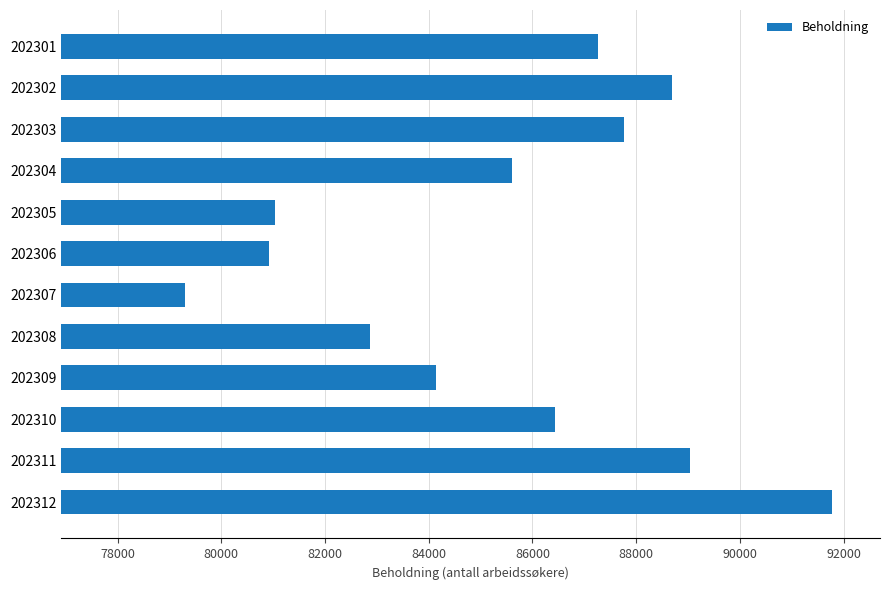

Are the bars grouped side by side (vs. stacked)?

No